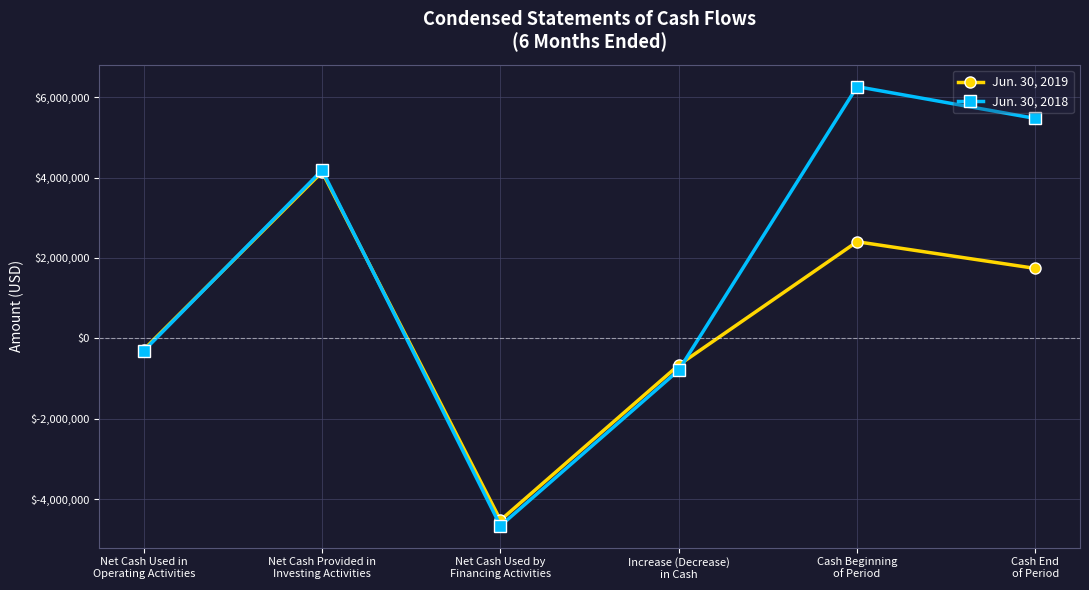

How many interior local valleys does the Jun. 30, 2018 series have?

1